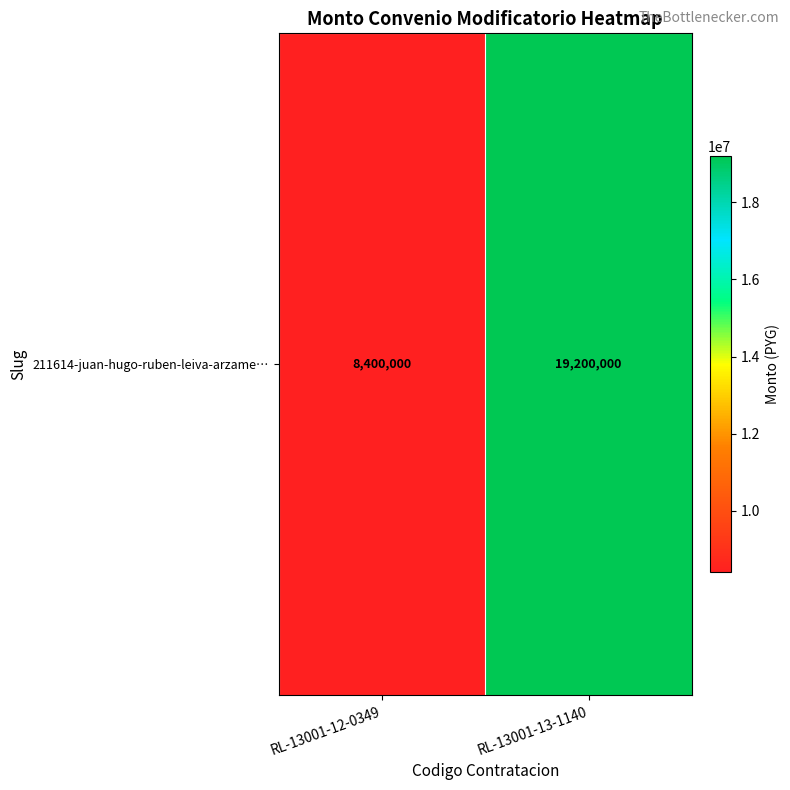

The chart shows a value of 11152836 at RL-13001-12-0349. True or false?

False